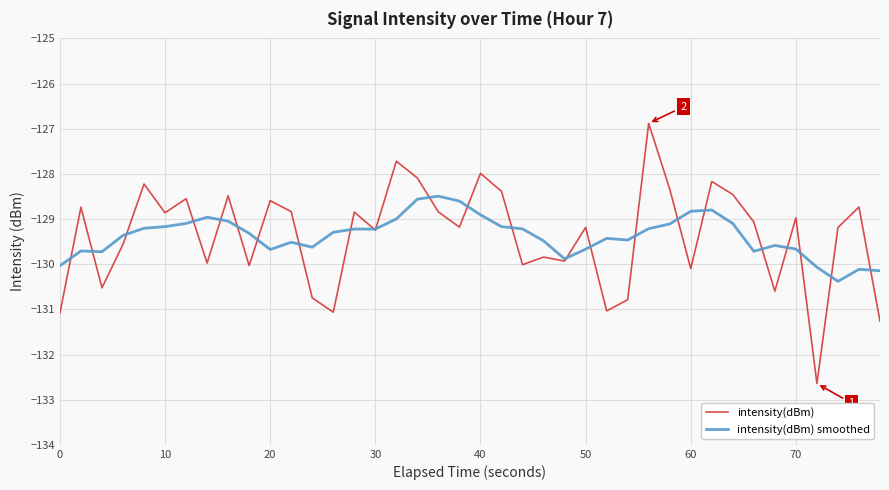

What is the highest value of the intensity(dBm) smoothed series?

-128.5